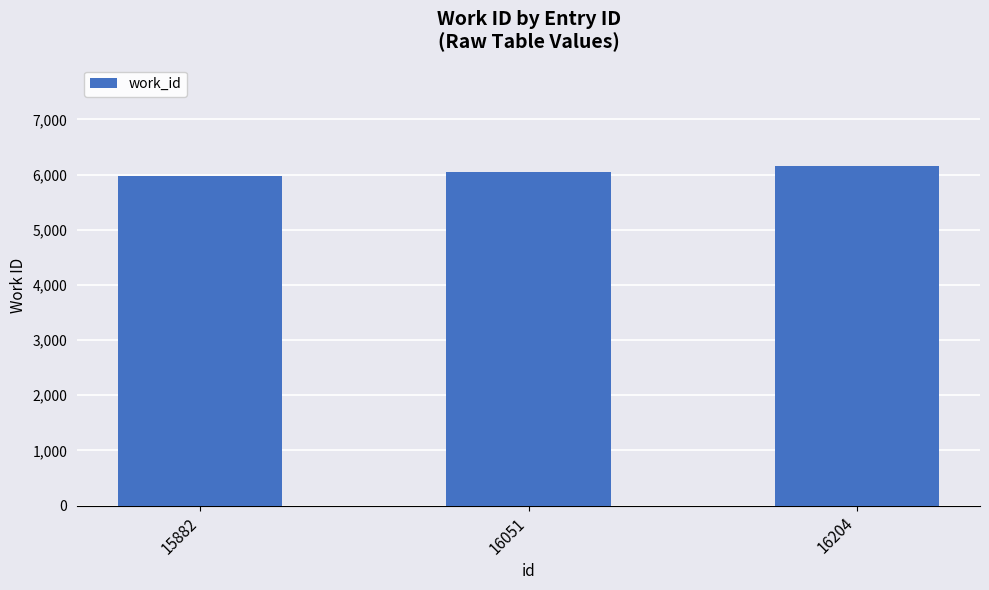

List the labels in order of value, smallest first.

15882, 16051, 16204